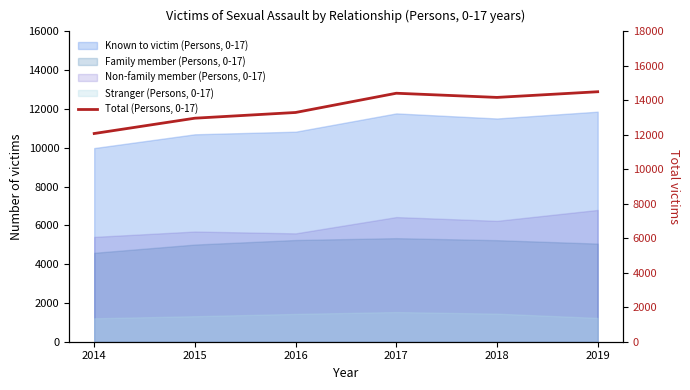

Rank the categories by value from lowest to highest.

2014, 2015, 2016, 2018, 2017, 2019